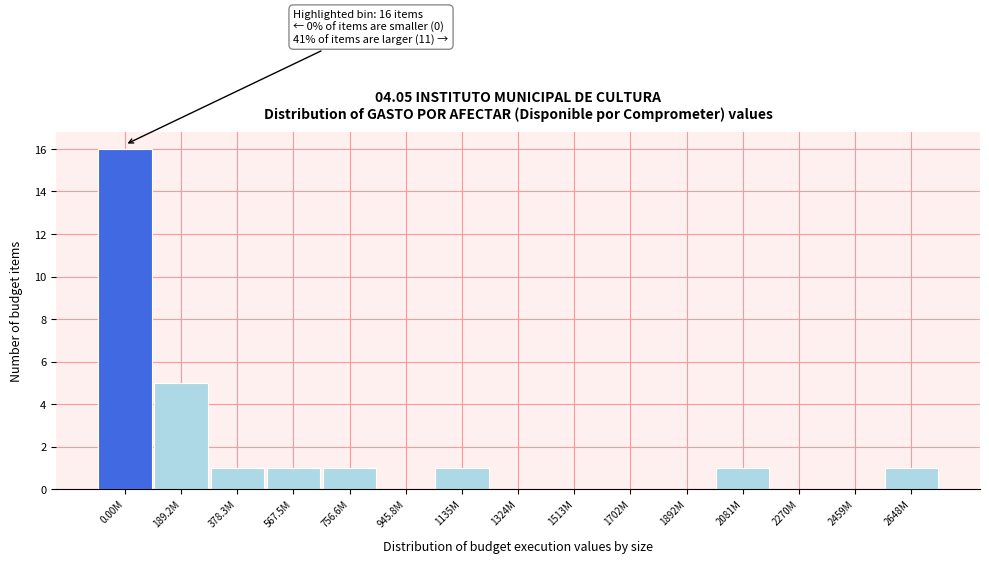

Reading left to right, extract all data points from this chart.

0.00M=16	189.2M=5	378.3M=1	567.5M=1	756.6M=1	945.8M=0	1135M=1	1324M=0	1513M=0	1702M=0	1892M=0	2081M=1	2270M=0	2459M=0	2648M=1